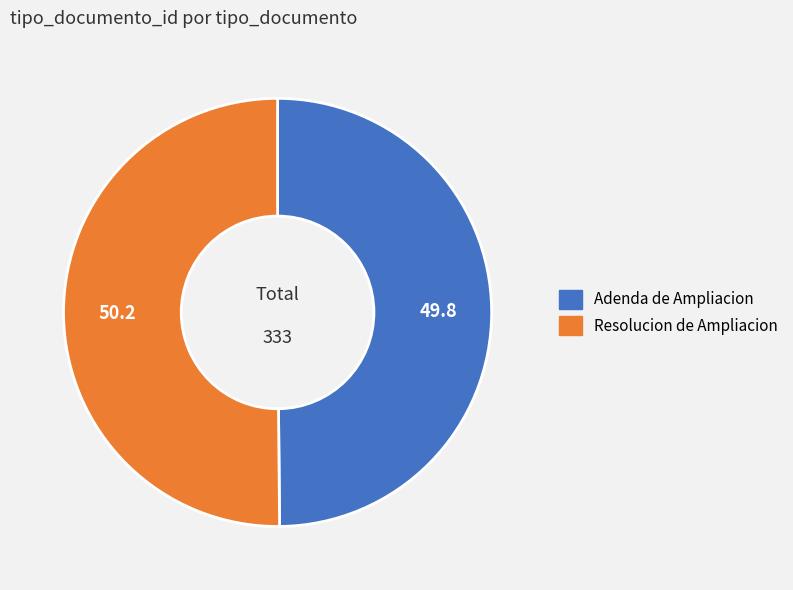

Do Resolucion de Ampliacion and Adenda de Ampliacion together represent more than half of the pie?

Yes